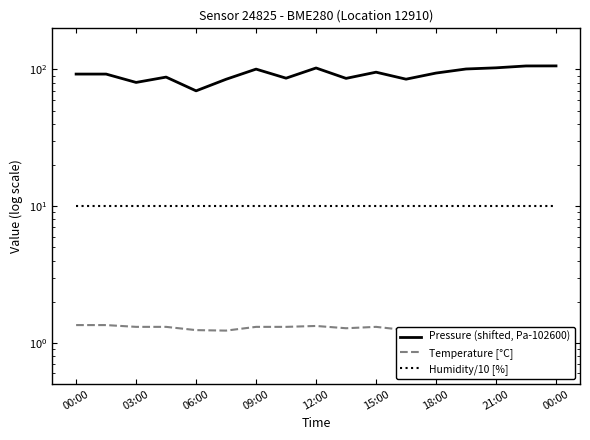

Is it true that Pressure (shifted, Pa-102600) equals 92.6 at 00:00?

True